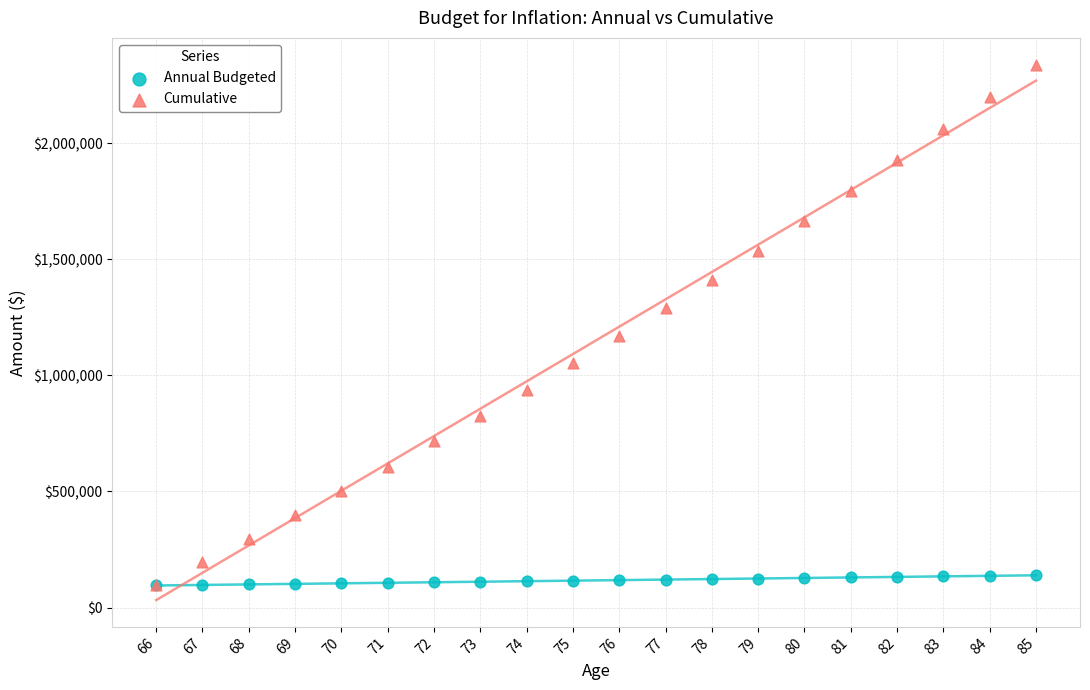

Which series reaches the maximum Y coordinate?

Cumulative